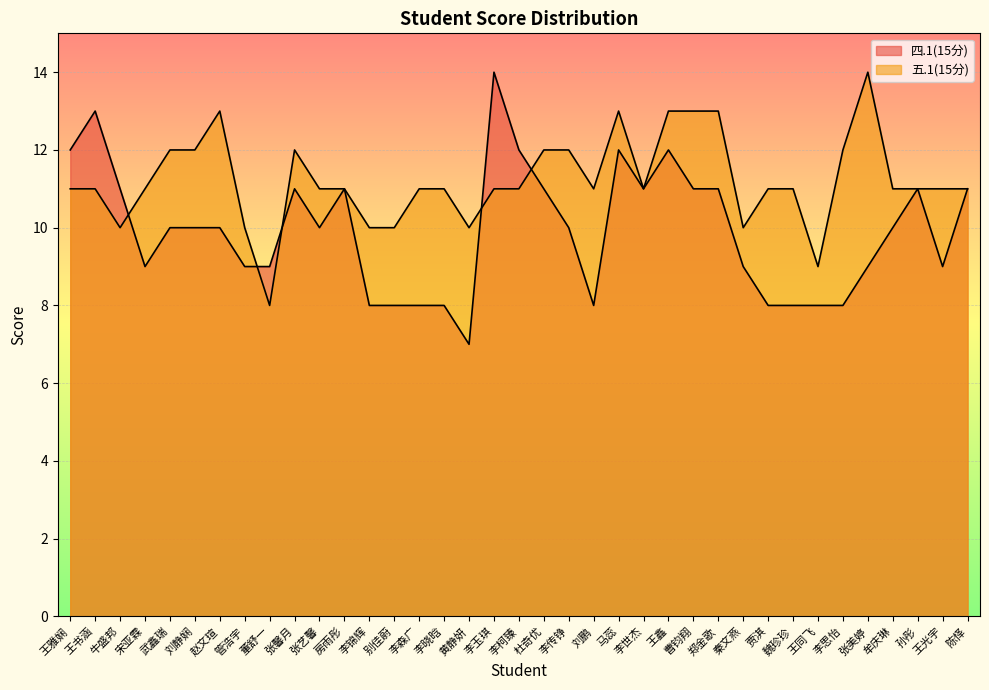

At how many categories does at least one series exceed 11?

16